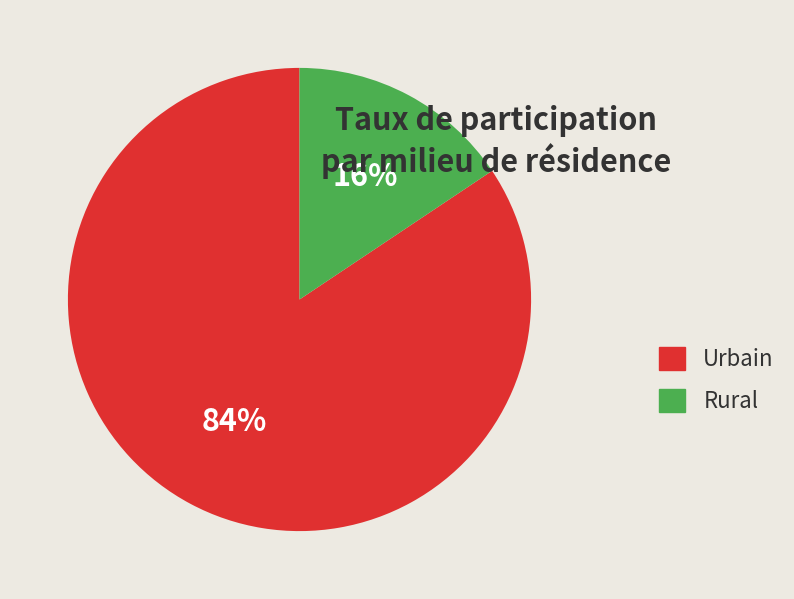

Rank the categories by value from lowest to highest.

Rural, Urbain